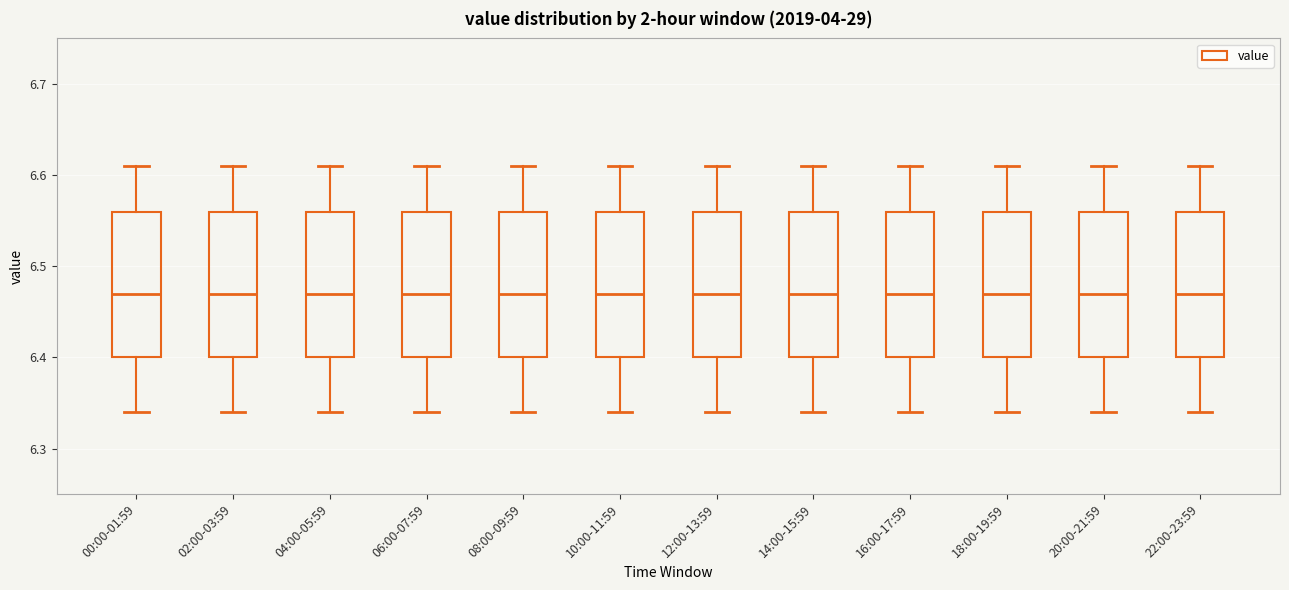

Where does the median line of the box for 14:00-15:59 sit on the y-axis? The values are not printed on the chart, so give them approximately, as read against the axis.

6.47